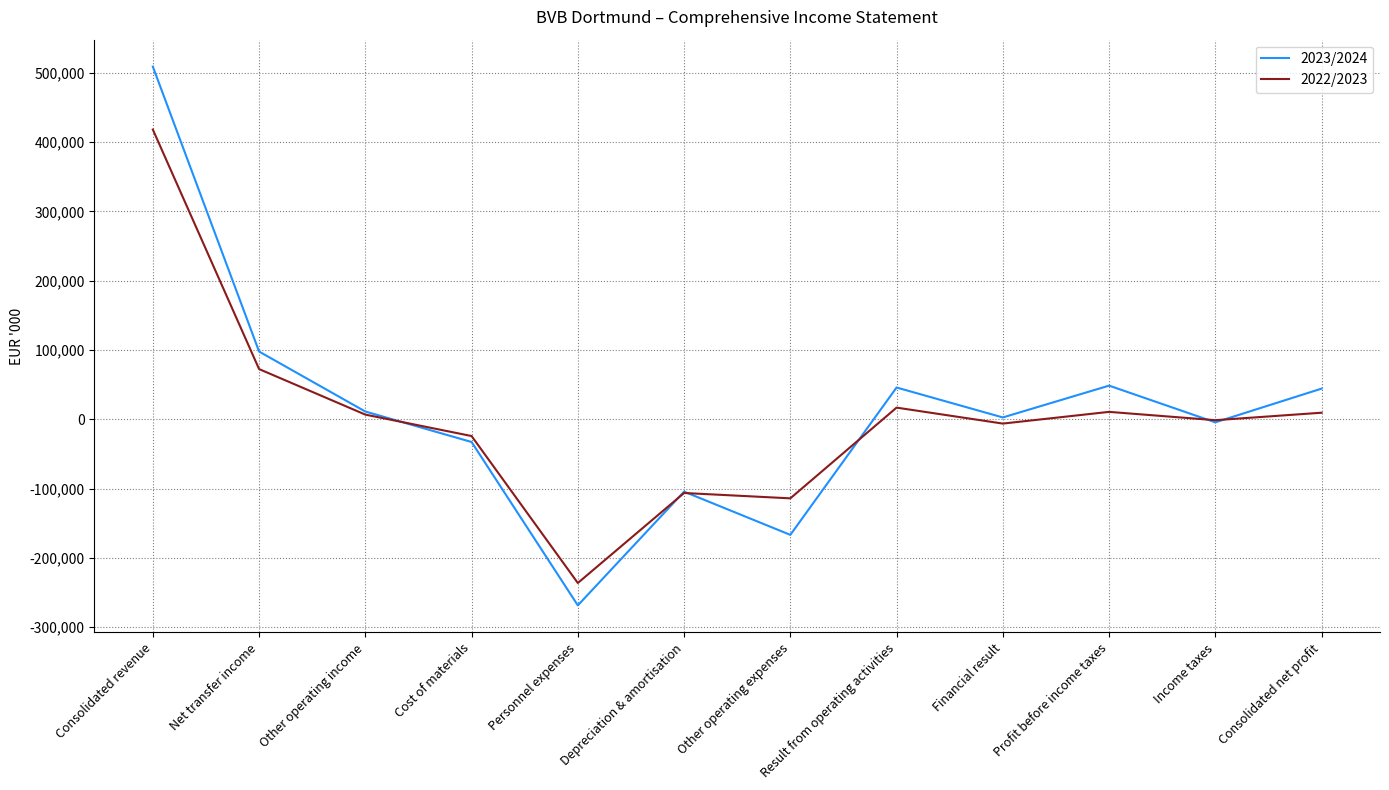

Where is 2022/2023 nearest to the value 91008?

Net transfer income